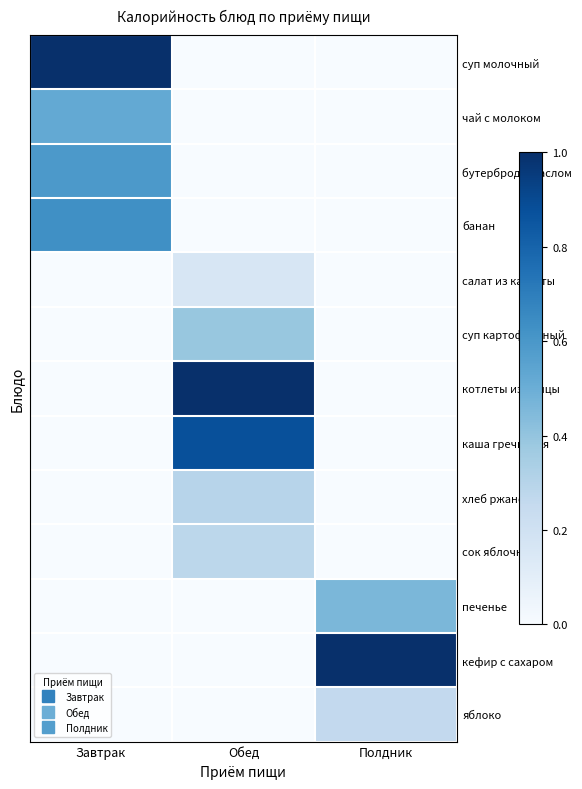

Reading left to right, extract all data points from this chart.

суп молочный: Завтрак=1.0	Обед=0.0	Полдник=0.0
чай с молоком: Завтрак=0.5	Обед=0.0	Полдник=0.0
бутерброд с маслом: Завтрак=0.6	Обед=0.0	Полдник=0.0
банан: Завтрак=0.6	Обед=0.0	Полдник=0.0
салат из капусты: Завтрак=0.0	Обед=0.2	Полдник=0.0
суп картофельный: Завтрак=0.0	Обед=0.4	Полдник=0.0
котлеты из птицы: Завтрак=0.0	Обед=1.0	Полдник=0.0
каша гречневая: Завтрак=0.0	Обед=0.9	Полдник=0.0
хлеб ржаной: Завтрак=0.0	Обед=0.3	Полдник=0.0
сок яблочный: Завтрак=0.0	Обед=0.3	Полдник=0.0
печенье: Завтрак=0.0	Обед=0.0	Полдник=0.5
кефир с сахаром: Завтрак=0.0	Обед=0.0	Полдник=1.0
яблоко: Завтрак=0.0	Обед=0.0	Полдник=0.3